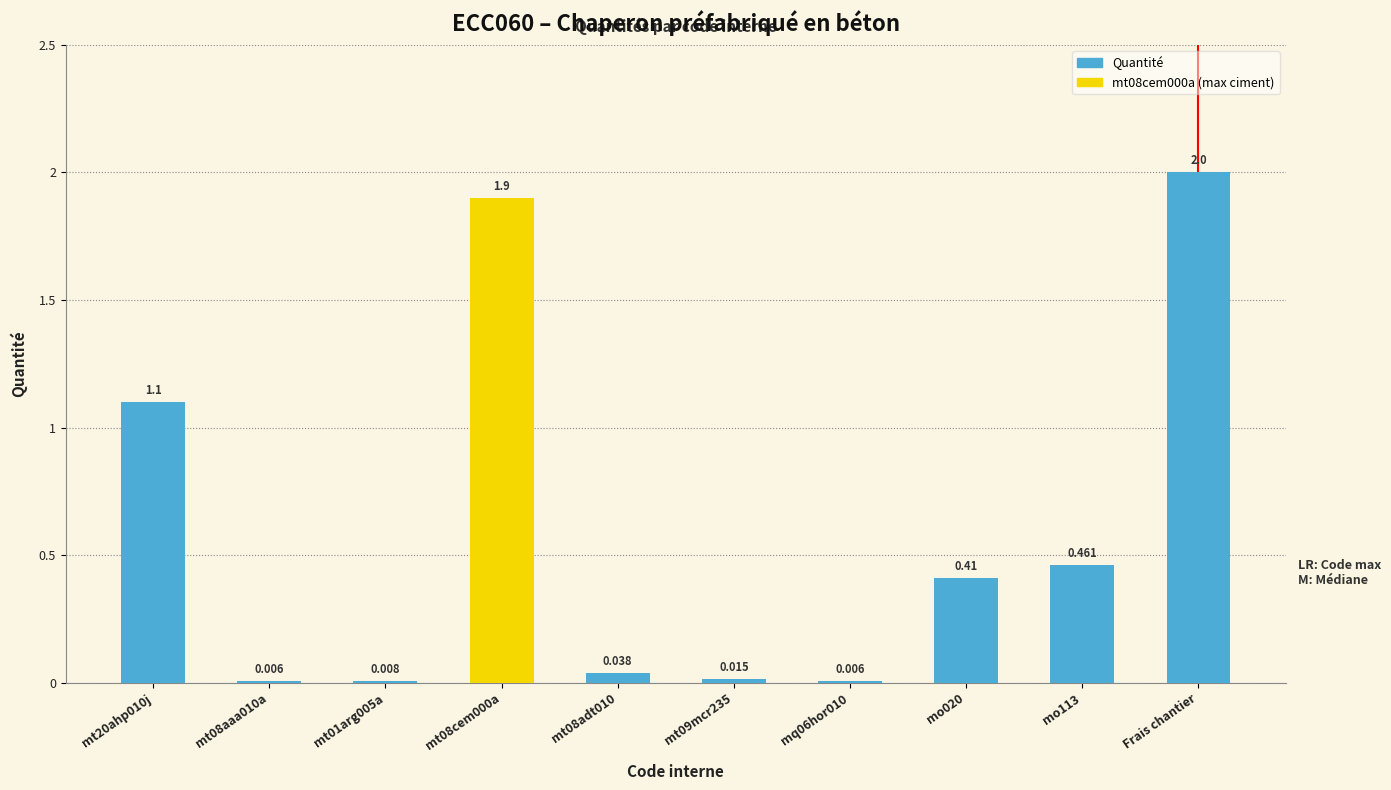

Count the number of data series in this chart.

1